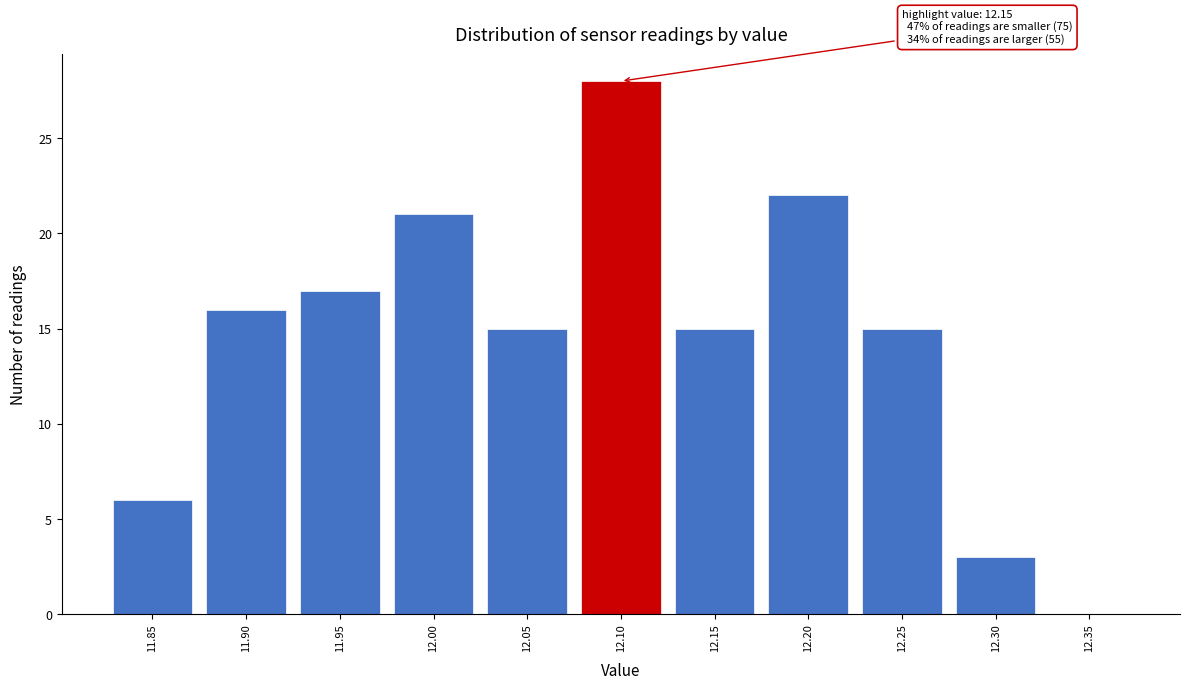

Reading right to left, list all the values displayed in this chart.

12.35=0	12.30=3	12.25=15	12.20=22	12.15=15	12.10=28	12.05=15	12.00=21	11.95=17	11.90=16	11.85=6